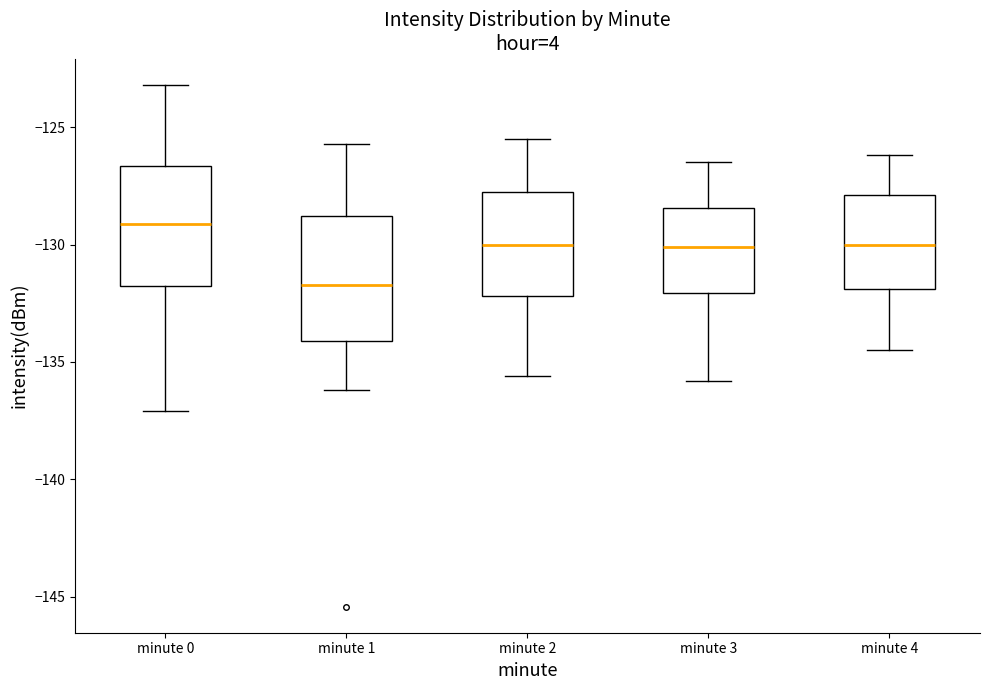

Where does the median line of the box for minute 0 sit on the y-axis? The values are not printed on the chart, so give them approximately, as read against the axis.

-129.0